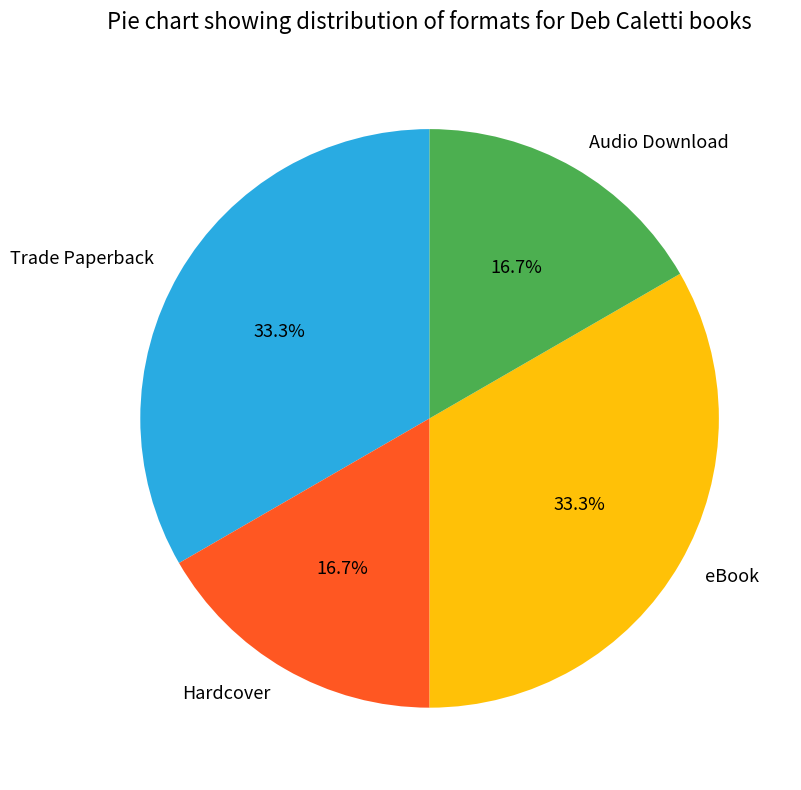

What percentage do eBook and Audio Download together represent?

50.0%